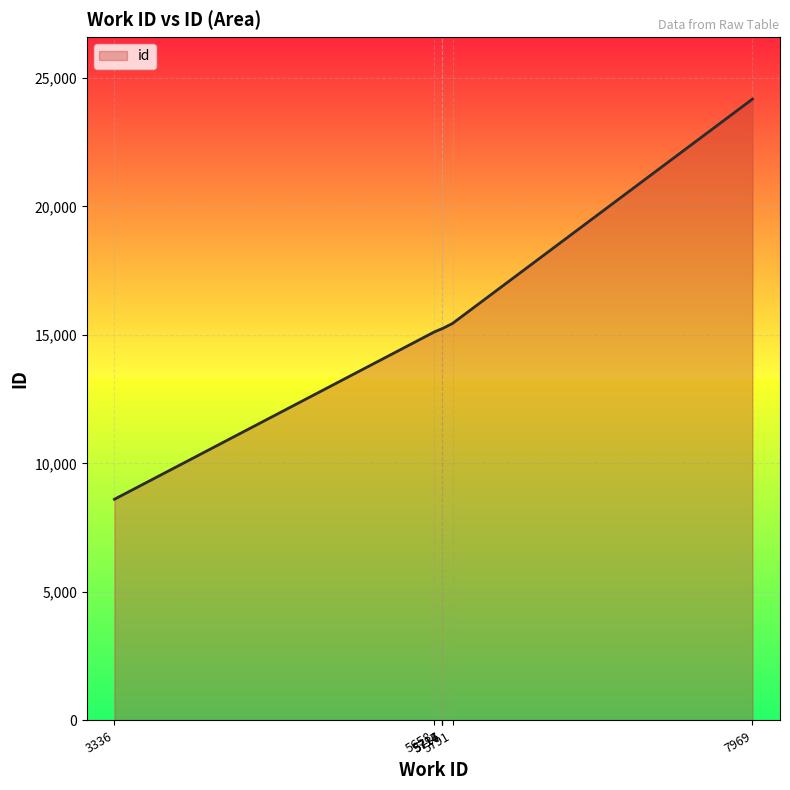

What is the smallest value displayed?

8607